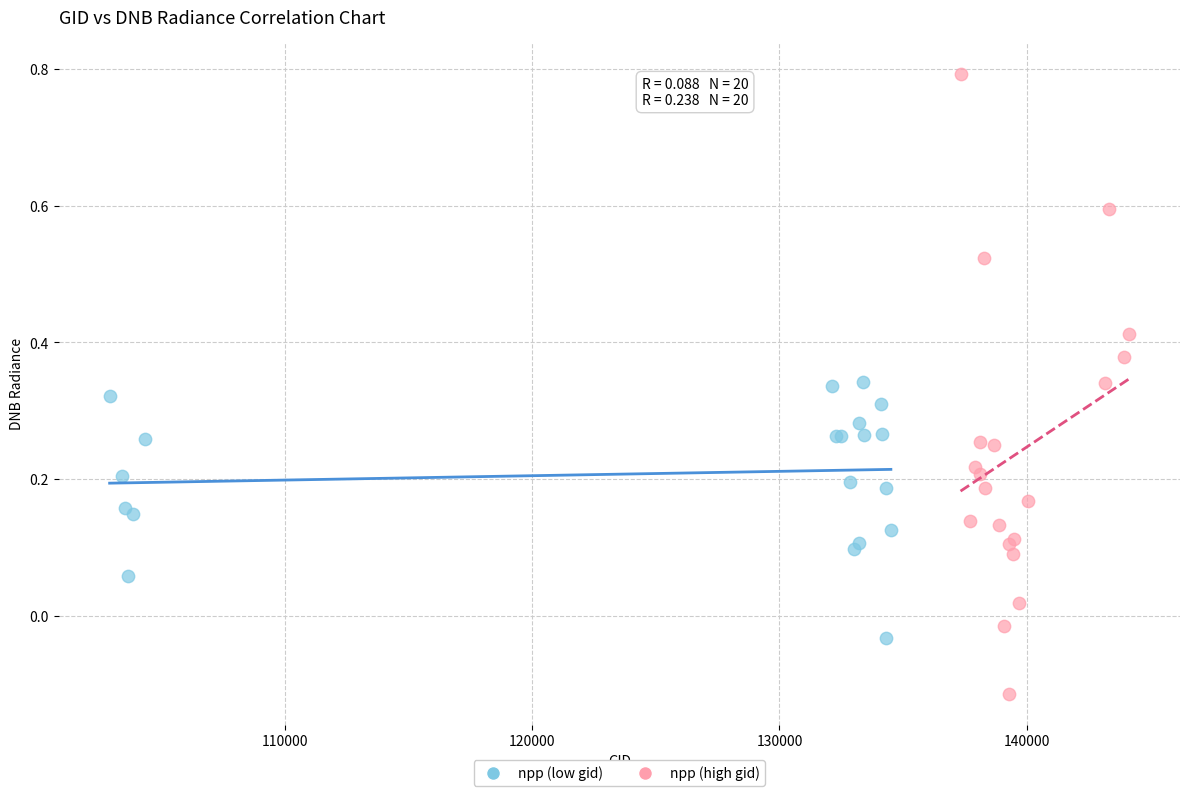

Which series reaches the maximum Y coordinate?

npp (high gid)